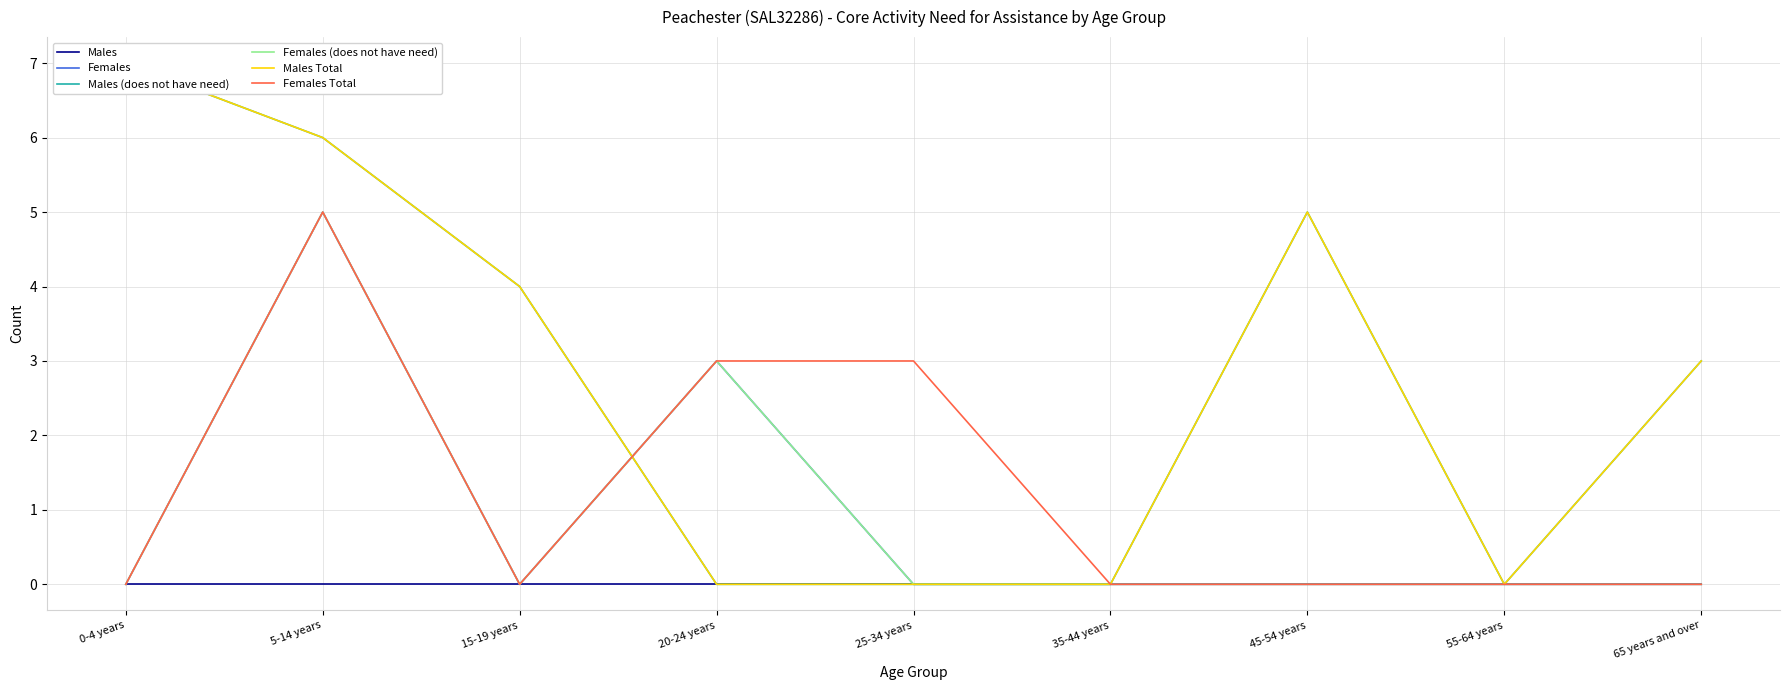

Reading right to left, list all the values displayed in this chart.

Males: 65 years and over=0	55-64 years=0	45-54 years=0	35-44 years=0	25-34 years=0	20-24 years=0	15-19 years=0	5-14 years=0	0-4 years=0
Females: 65 years and over=0	55-64 years=0	45-54 years=0	35-44 years=0	25-34 years=0	20-24 years=3	15-19 years=0	5-14 years=5	0-4 years=0
Males (does not have need): 65 years and over=3	55-64 years=0	45-54 years=5	35-44 years=0	25-34 years=0	20-24 years=0	15-19 years=4	5-14 years=6	0-4 years=7
Females (does not have need): 65 years and over=0	55-64 years=0	45-54 years=0	35-44 years=0	25-34 years=0	20-24 years=3	15-19 years=0	5-14 years=5	0-4 years=0
Males Total: 65 years and over=3	55-64 years=0	45-54 years=5	35-44 years=0	25-34 years=0	20-24 years=0	15-19 years=4	5-14 years=6	0-4 years=7
Females Total: 65 years and over=0	55-64 years=0	45-54 years=0	35-44 years=0	25-34 years=3	20-24 years=3	15-19 years=0	5-14 years=5	0-4 years=0